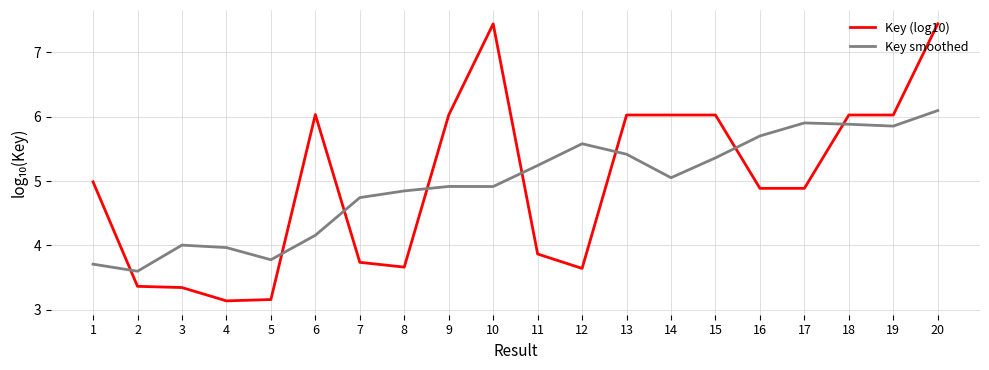

What are all the series names shown in the legend?

Key (log10), Key smoothed